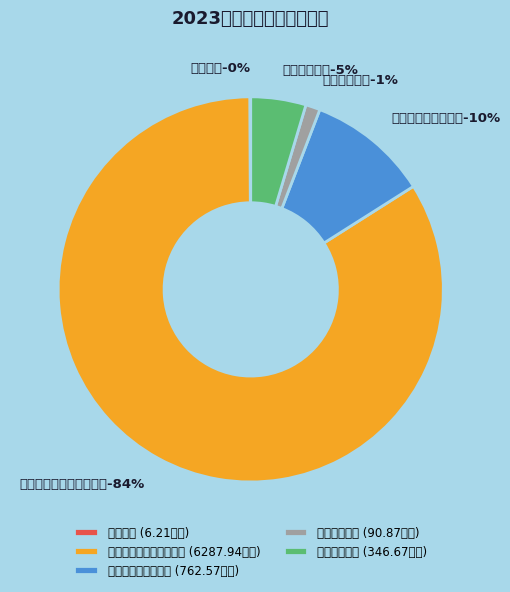

Rank the categories by value from highest to lowest.

文化旅游体育与传媒支出, 社会保障和就业支出, 住房保障支出, 卫生健康支出, 教育支出